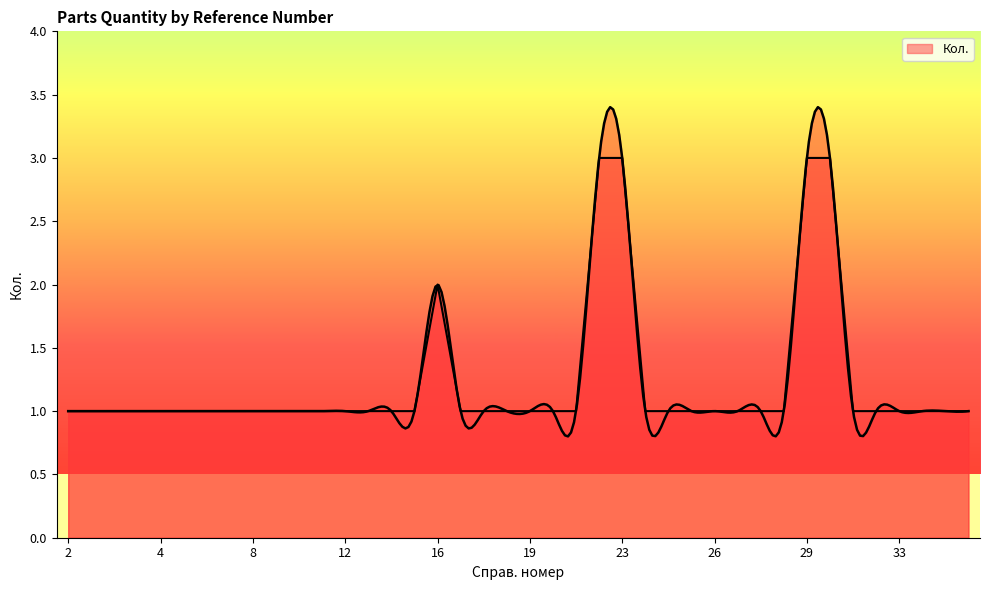

Reading right to left, list all the values displayed in this chart.

1	1	1	1	1	1	3	3	1	1	1	1	1	1	1	3	3	1	1	1	1	1	1	2	1	1	1	1	1	1	1	1	1	1	1	1	1	1	1	1